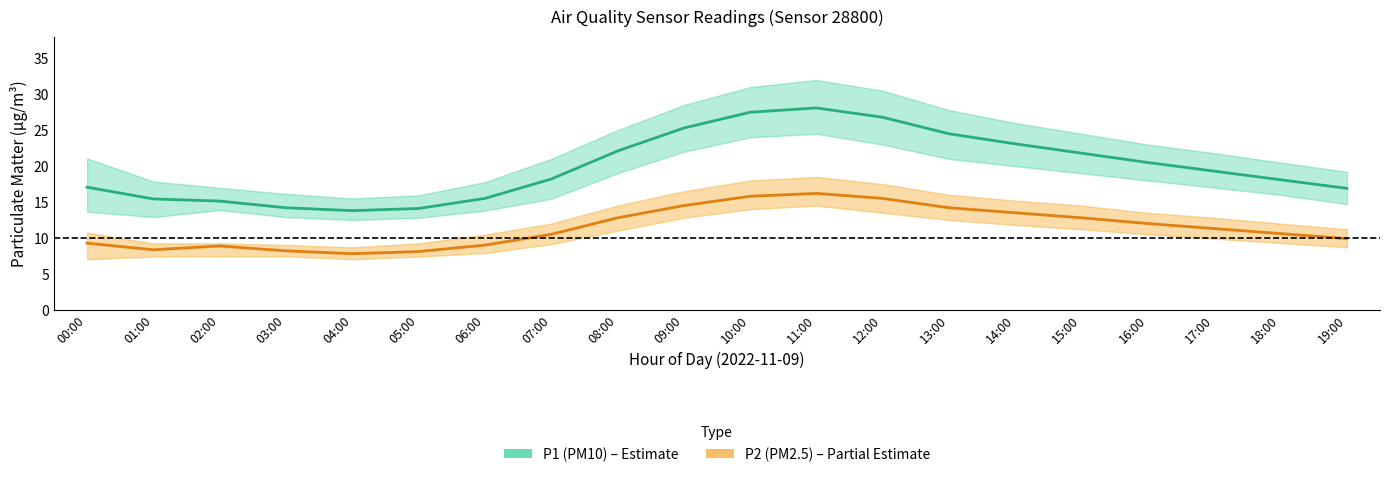

True or false: P2 (PM2.5) and P1 (PM10) cross at least once.

False